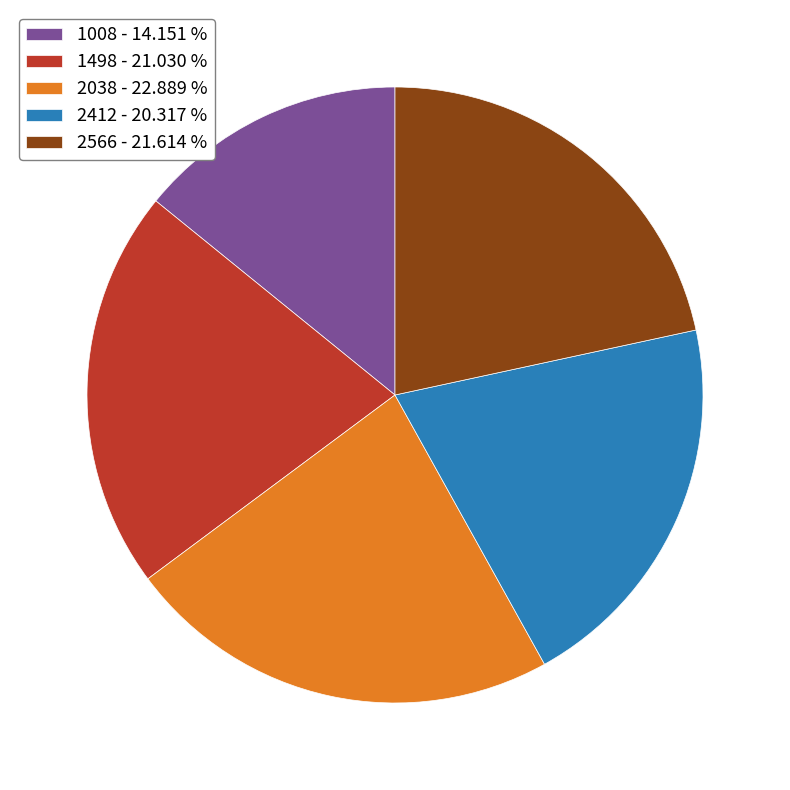

Does 1008 - 14.151 % represent more than half of the total?

No